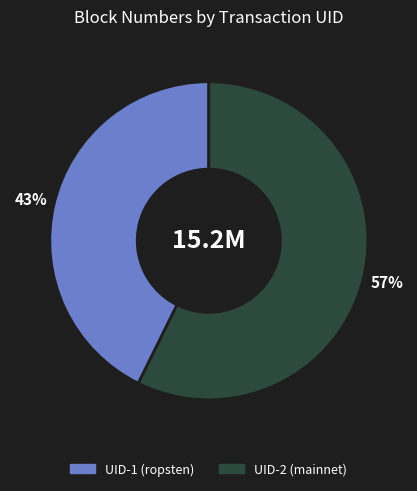

To the nearest percent, what is the average slice percentage?

50%